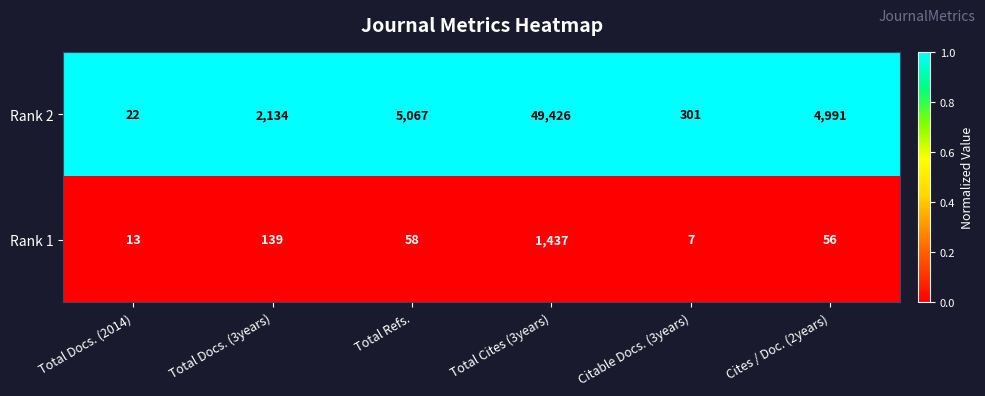

What is the sum of the Rank 1 values at Total Docs. (3years) and Cites / Doc. (2years)?

195